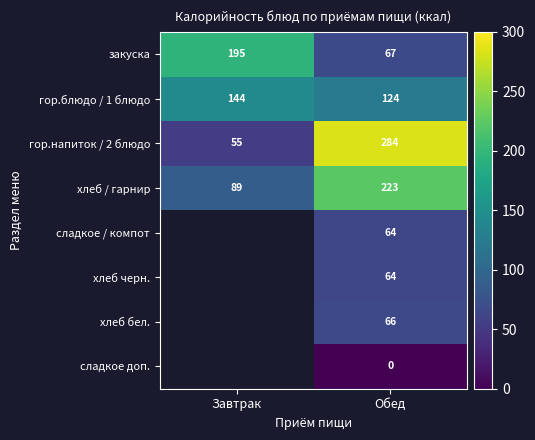

What is the lowest value of the гор.блюдо / 1 блюдо series?

124